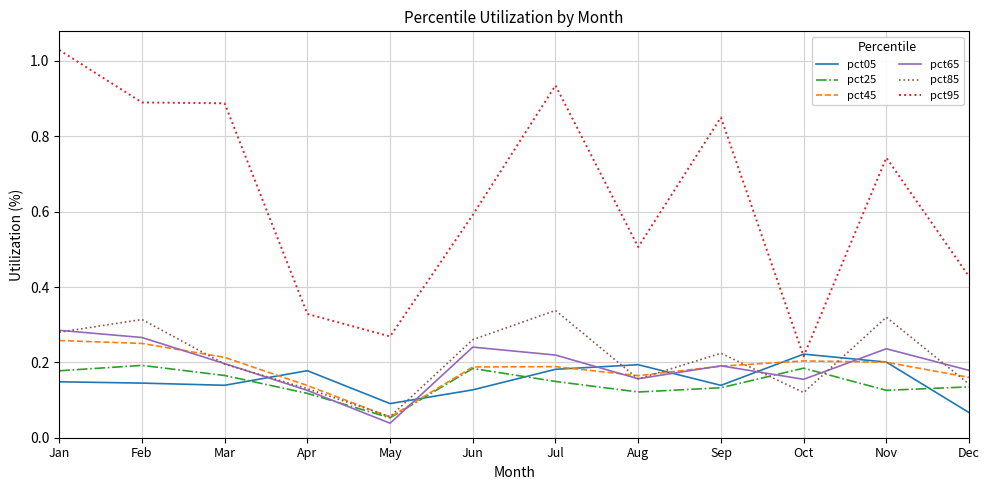

True or false: pct45 and pct95 intersect in this chart.

False